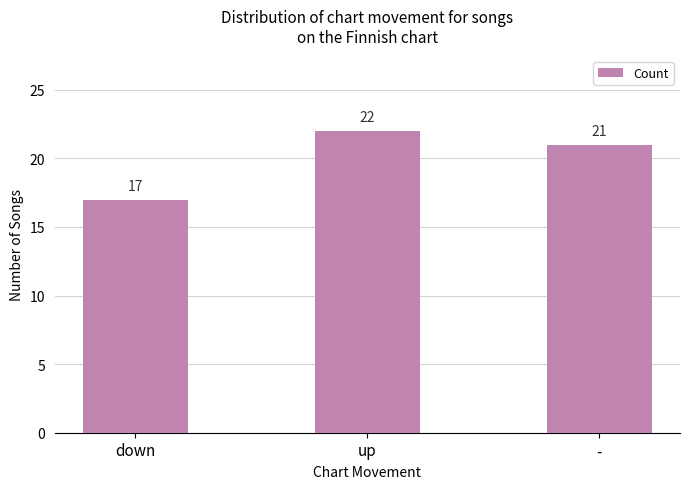

What is the change in value from up to -?

-1